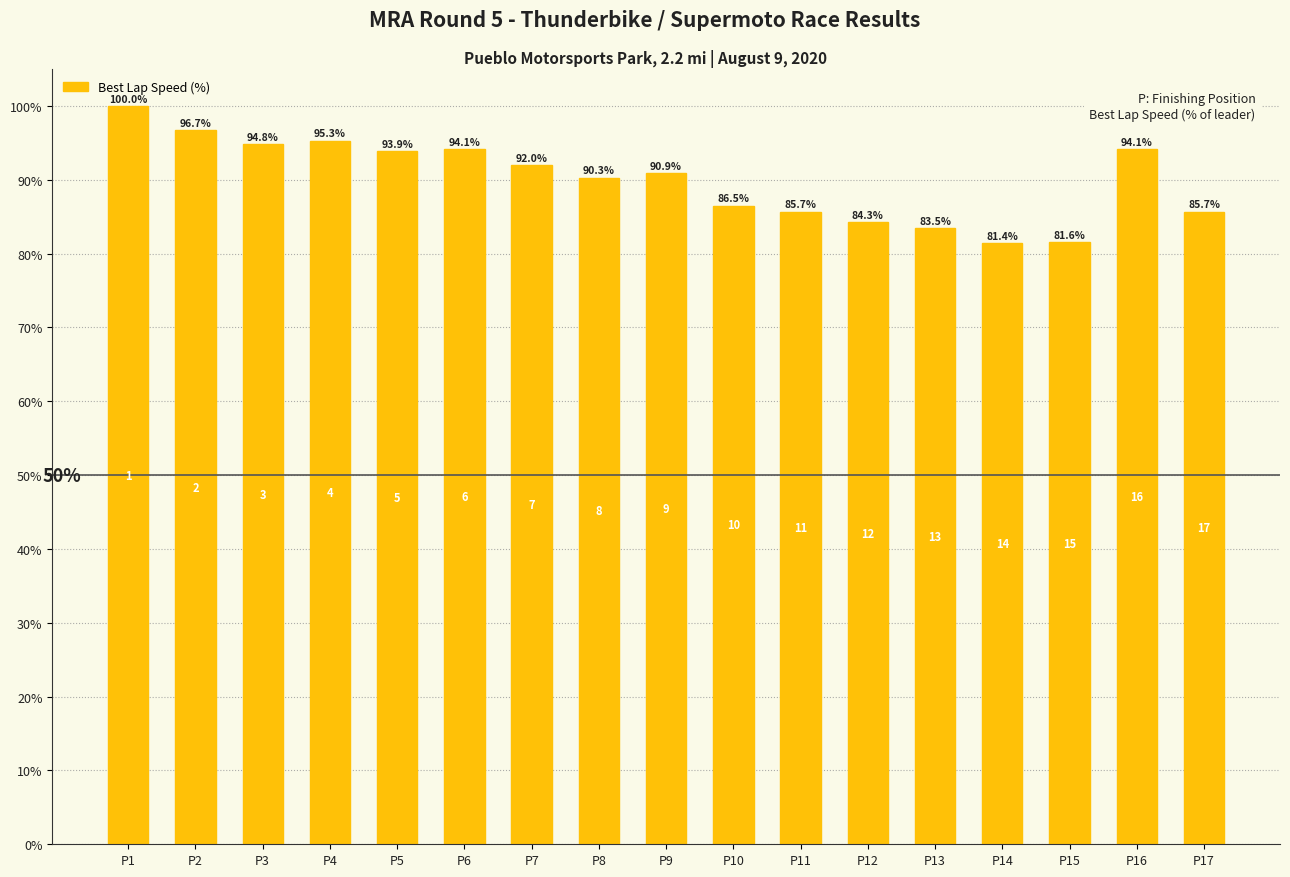

Are the bars horizontal?

No